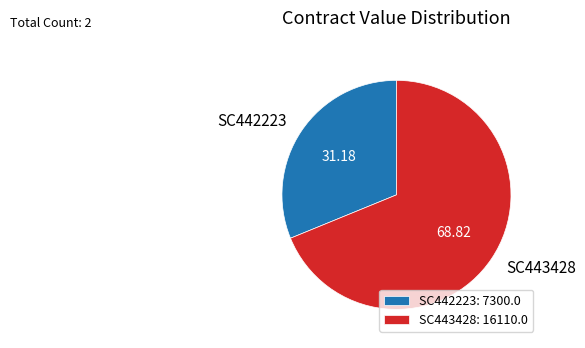

Between SC442223 and SC443428, which is larger?

SC443428